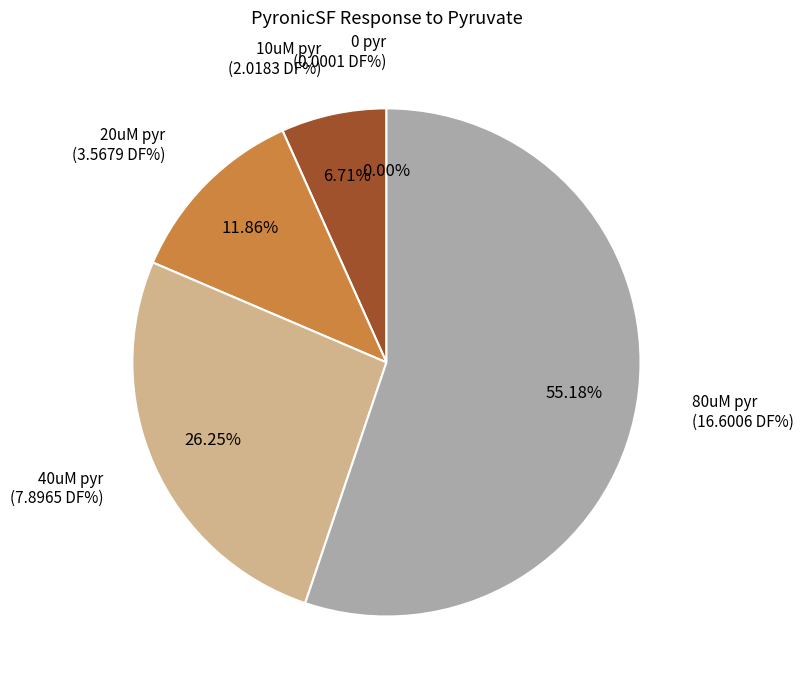

Between 40uM pyr and 80uM pyr, which is larger?

80uM pyr